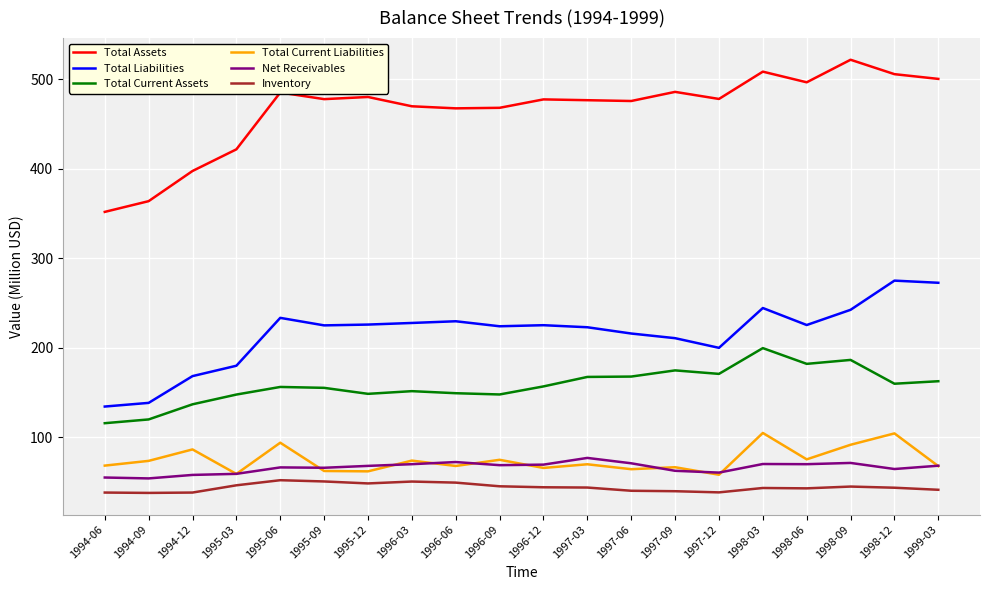

What is the spread (max minus min) of values at 1995-06?

433.2